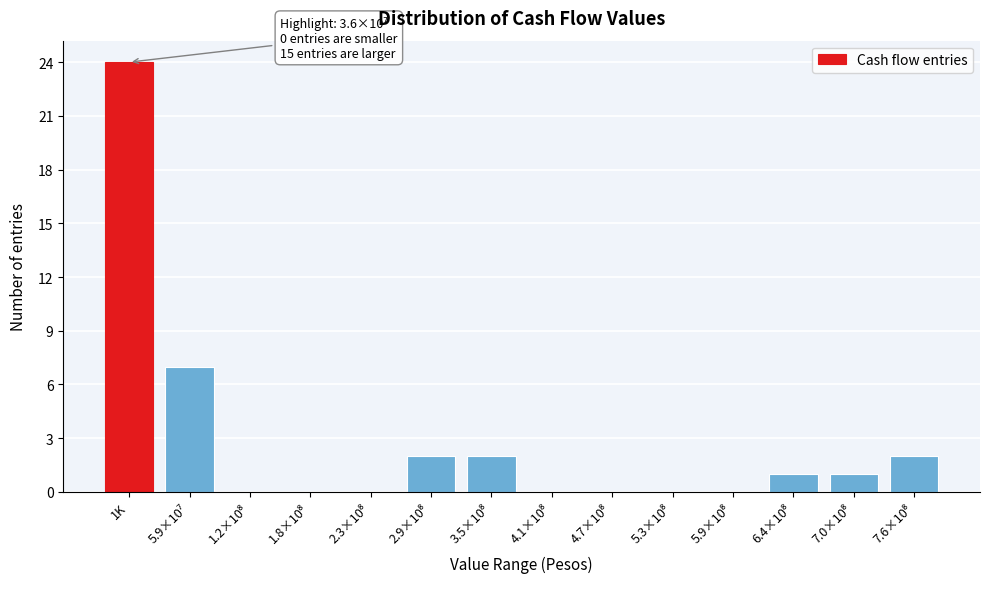

What is the sum of all values?

39